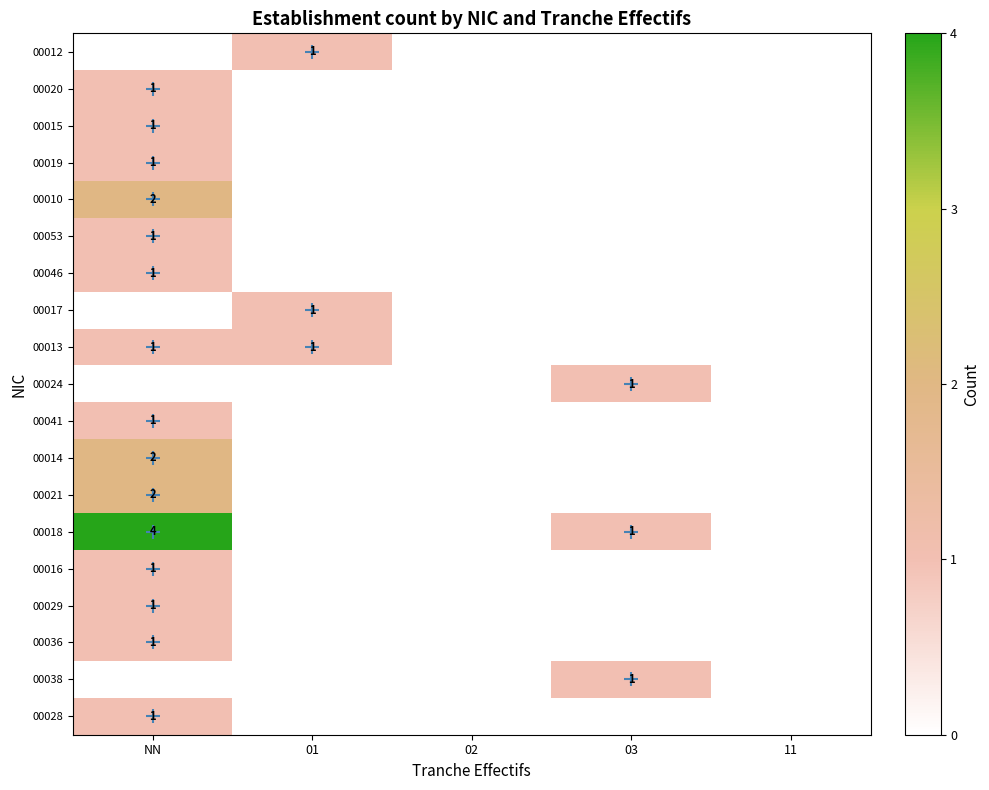

The 00018 series shows 1 at 03. True or false?

True